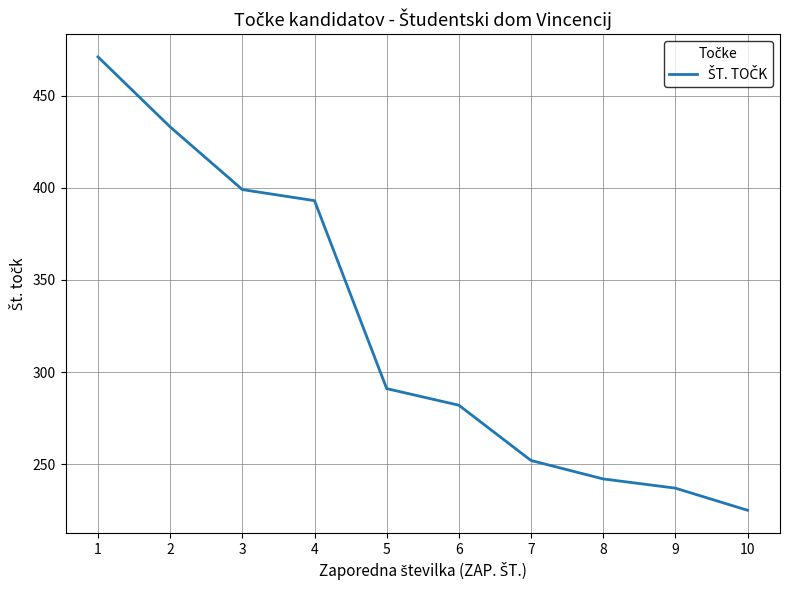

What is the sum of all values?

3225